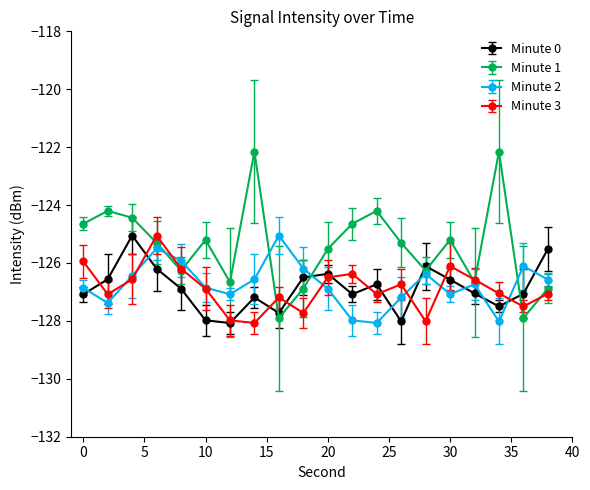

How many interior local peaks does the Minute 0 series have?

5